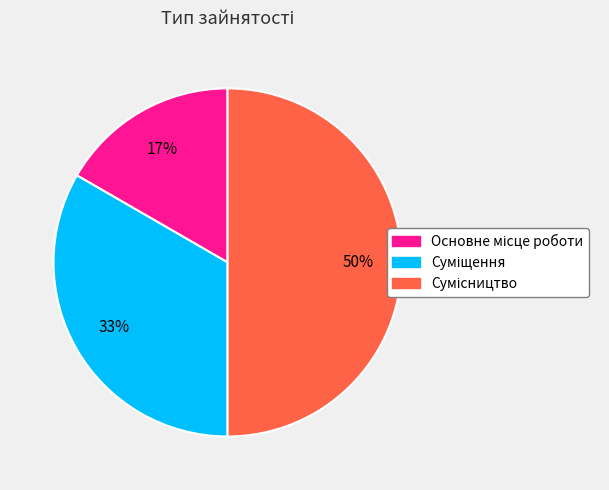

To the nearest percent, what is the difference between the largest and smallest slice percentages?

33%